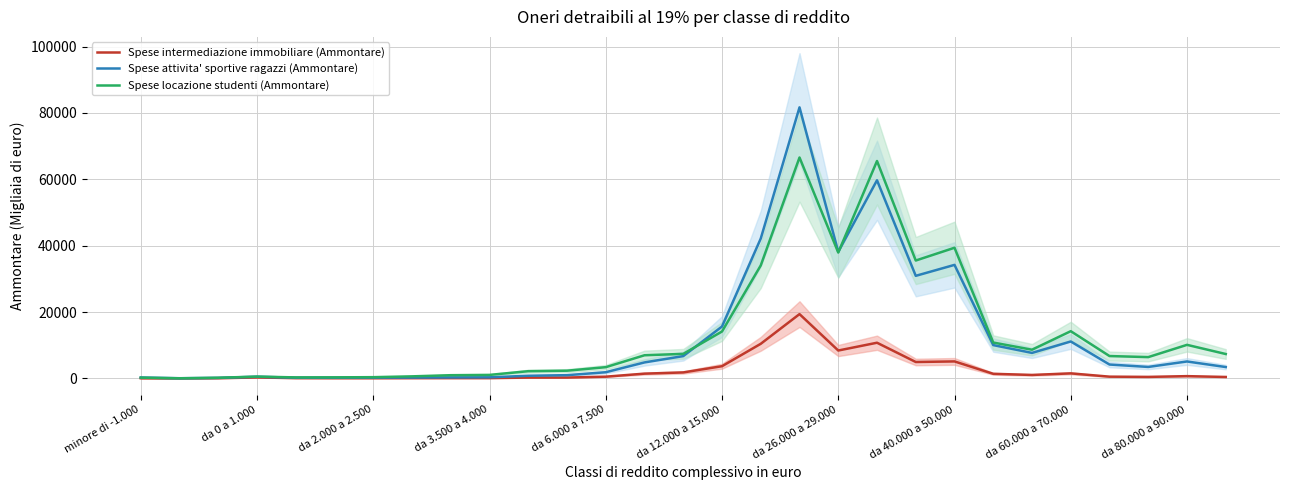

The value of Spese locazione studenti (Ammontare) at da 26.000 a 29.000 is 37932. True or false?

True